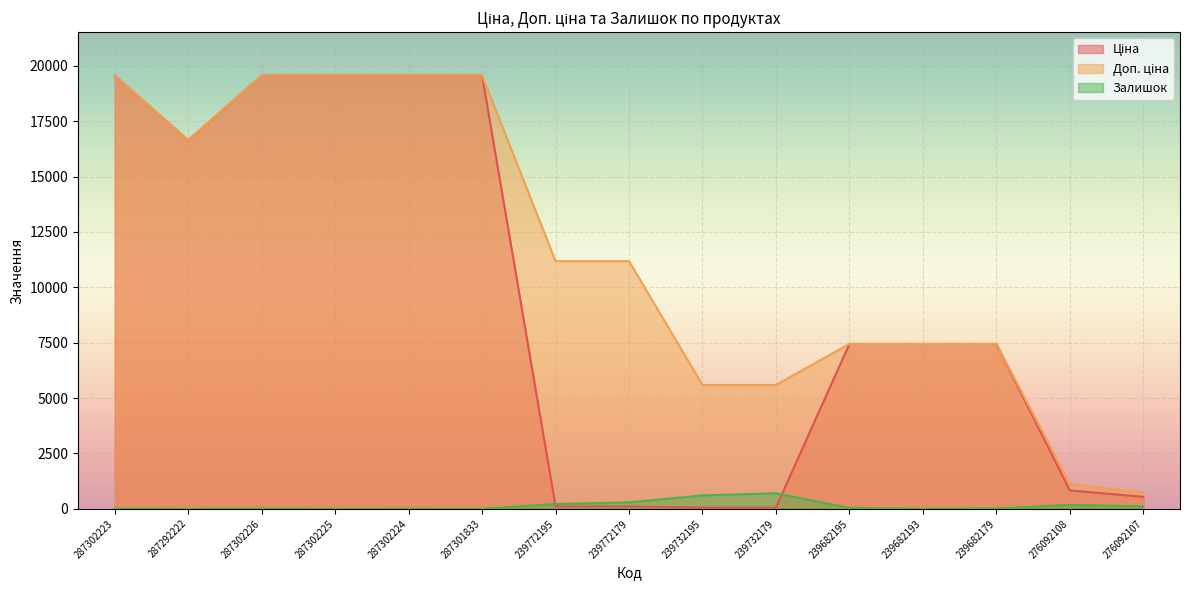

Is the value of Доп. ціна at 287302224 greater than the value of Залишок at 287292222?

Yes